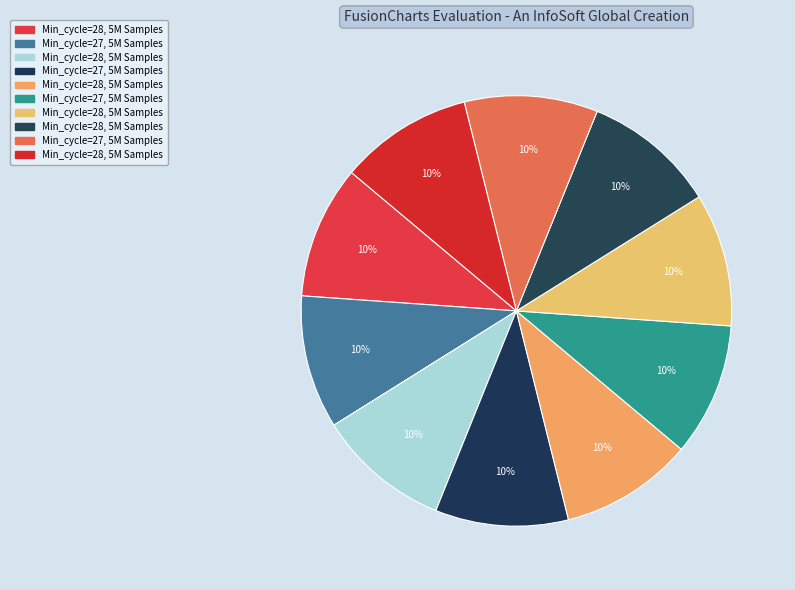

Count the number of slices in the pie.

10